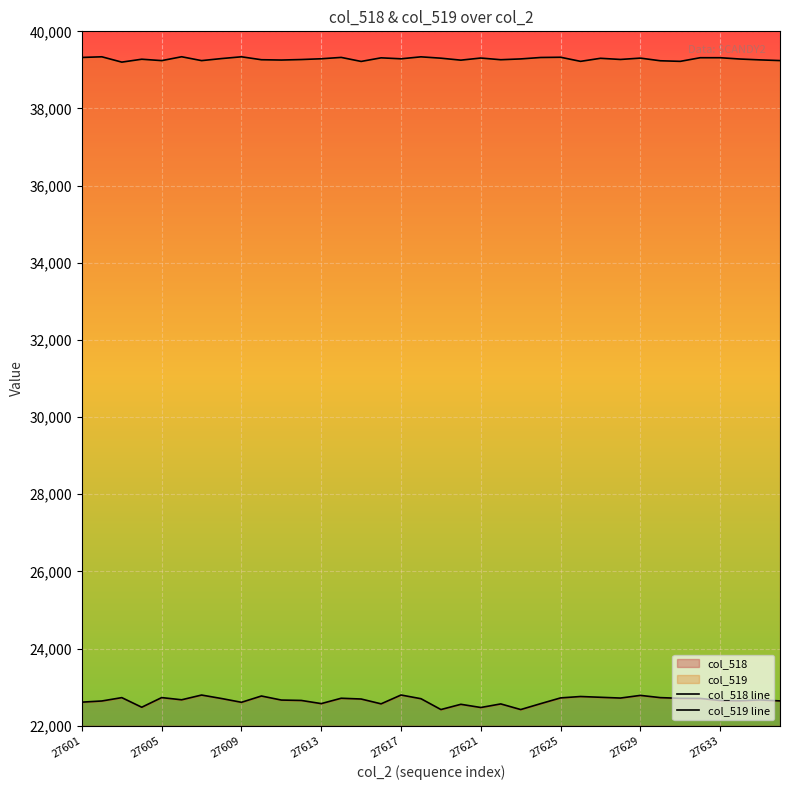

Is it true that col_518 line equals 12121 at 17?

False